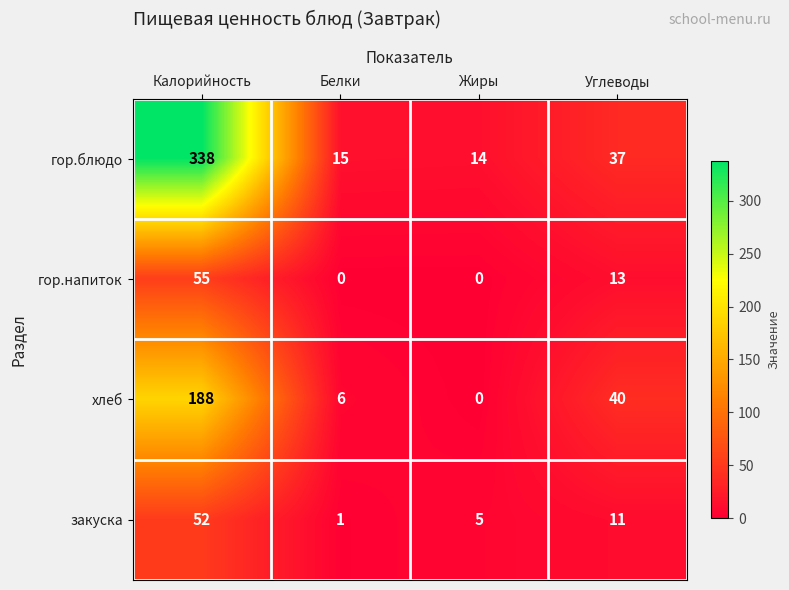

What is the greatest value displayed?

338